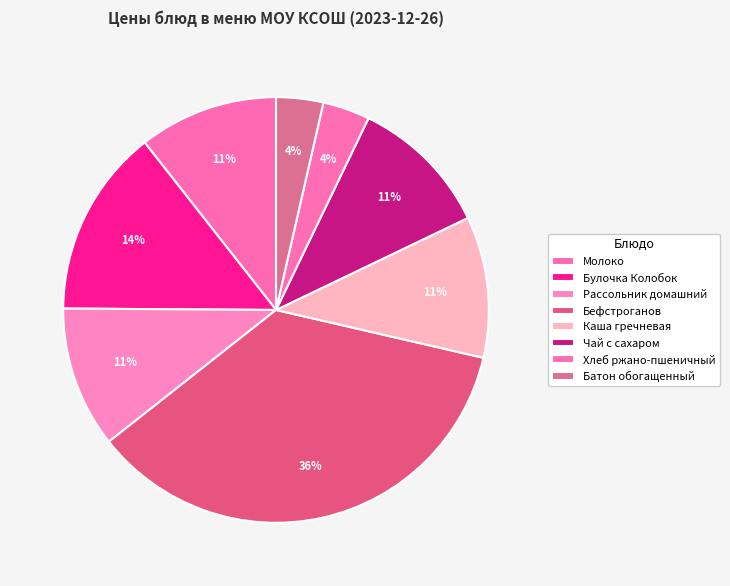

Which category has the biggest portion of the pie?

Бефстроганов